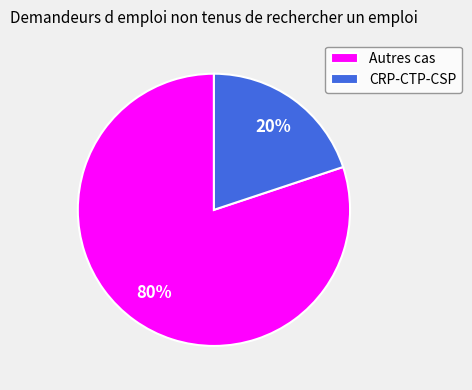

To the nearest percent, what is the difference between the largest and smallest slice percentages?

60%